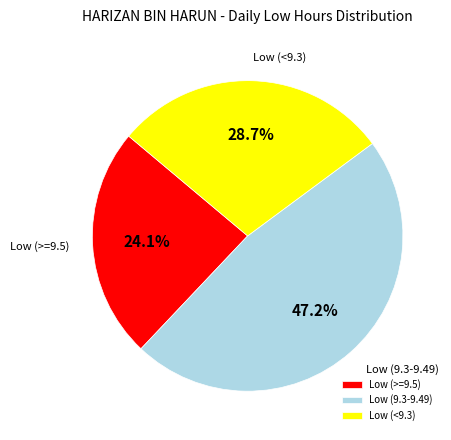

Which category has the smallest portion of the pie?

Low (>=9.5)